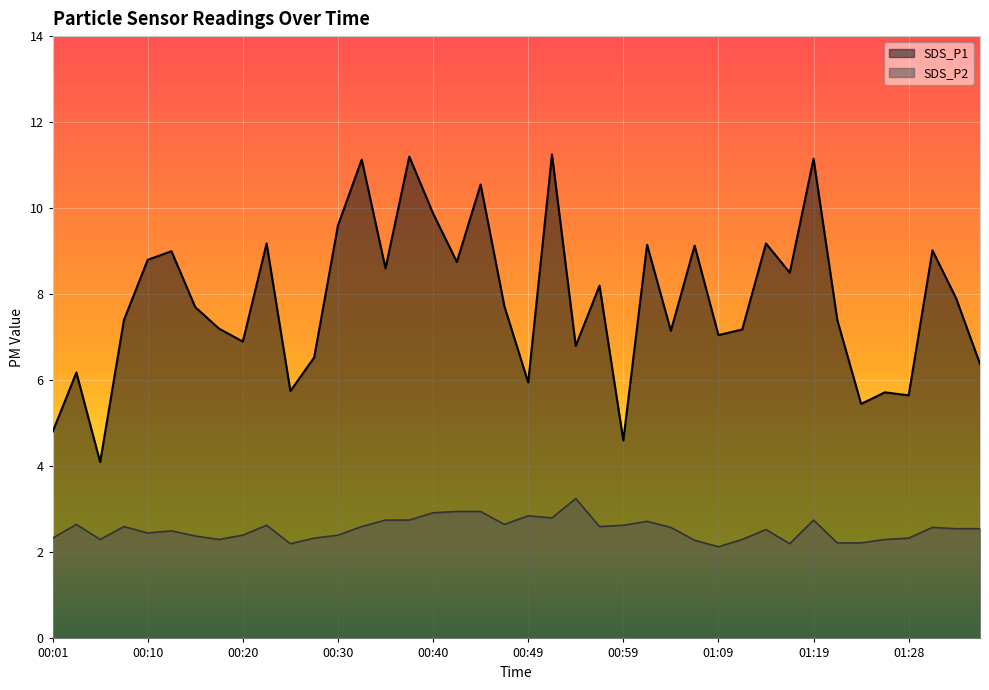

What is the difference between the SDS_P1 values at 00:08 and 01:36?

1.0